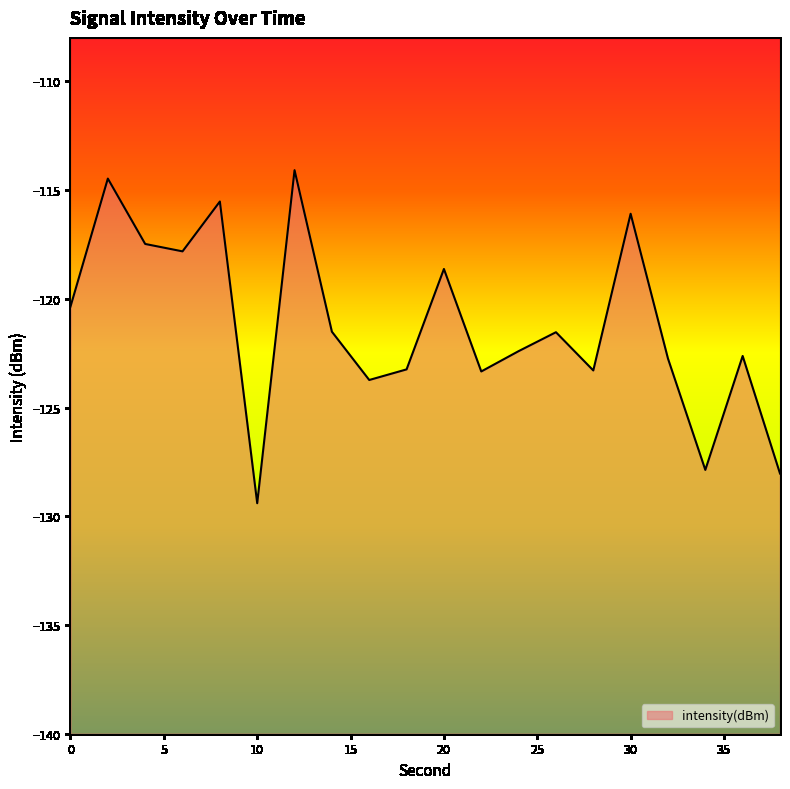

Reading left to right, extract all data points from this chart.

0=-120.4	2=-114.5	4=-117.5	6=-117.8	8=-115.5	10=-129.4	12=-114.1	14=-121.5	16=-123.7	18=-123.2	20=-118.6	22=-123.3	24=-122.4	26=-121.5	28=-123.3	30=-116.1	32=-122.7	34=-127.9	36=-122.6	38=-128.0